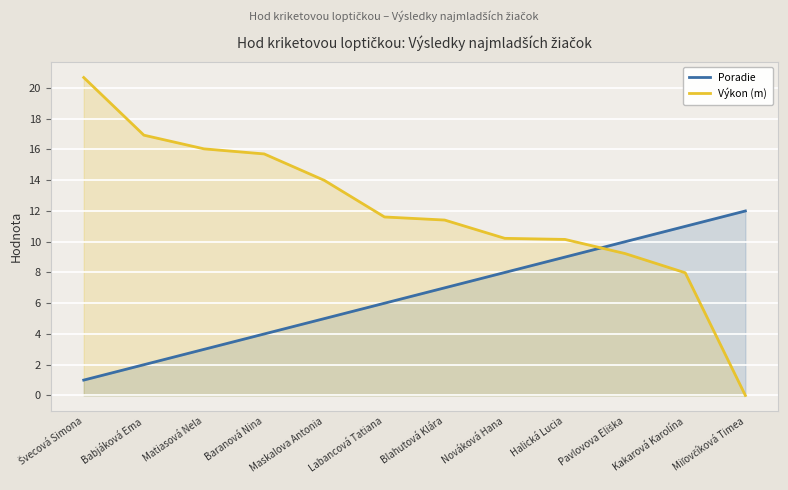

Rank the series at Babjáková Ema from highest to lowest value.

Výkon (m), Poradie